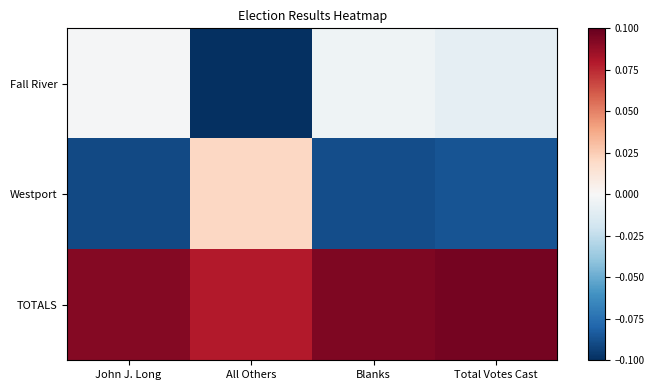

At which category is the sum across all series the highest?

Total Votes Cast